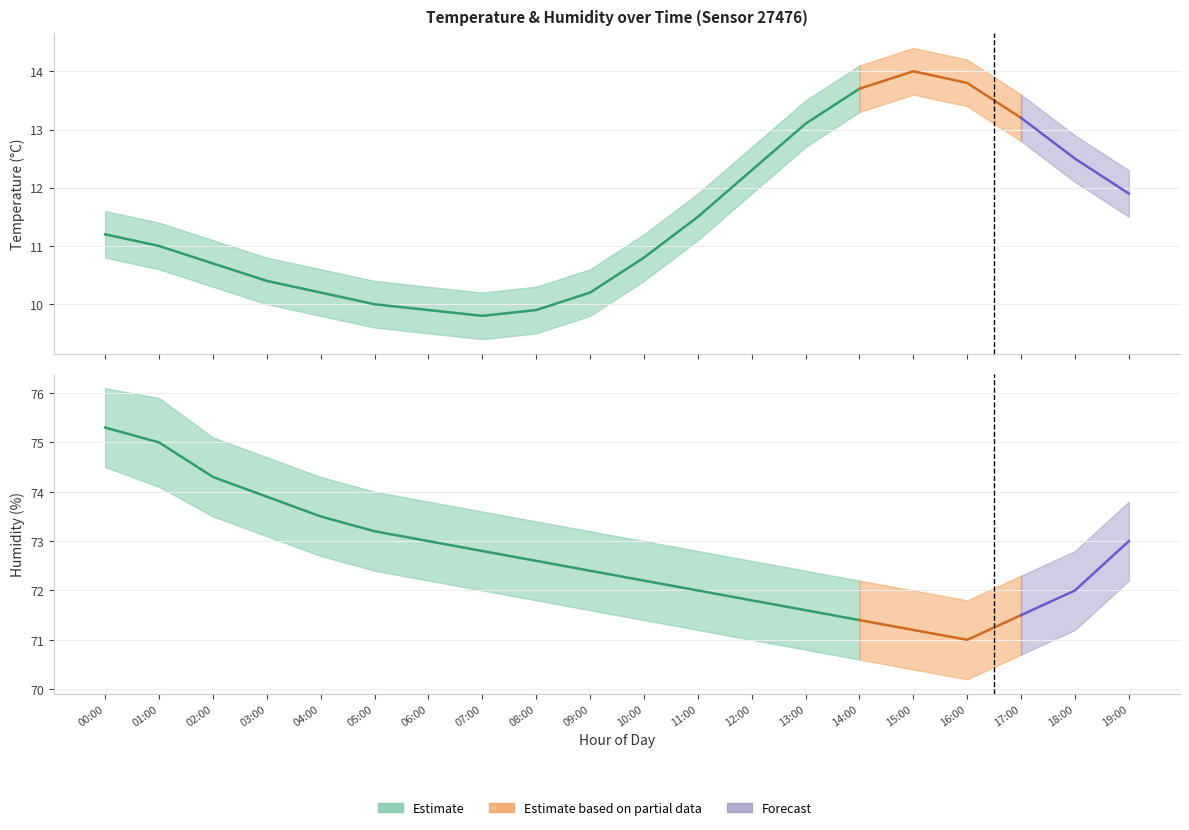

True or false: temperature_upper and temperature intersect in this chart.

False